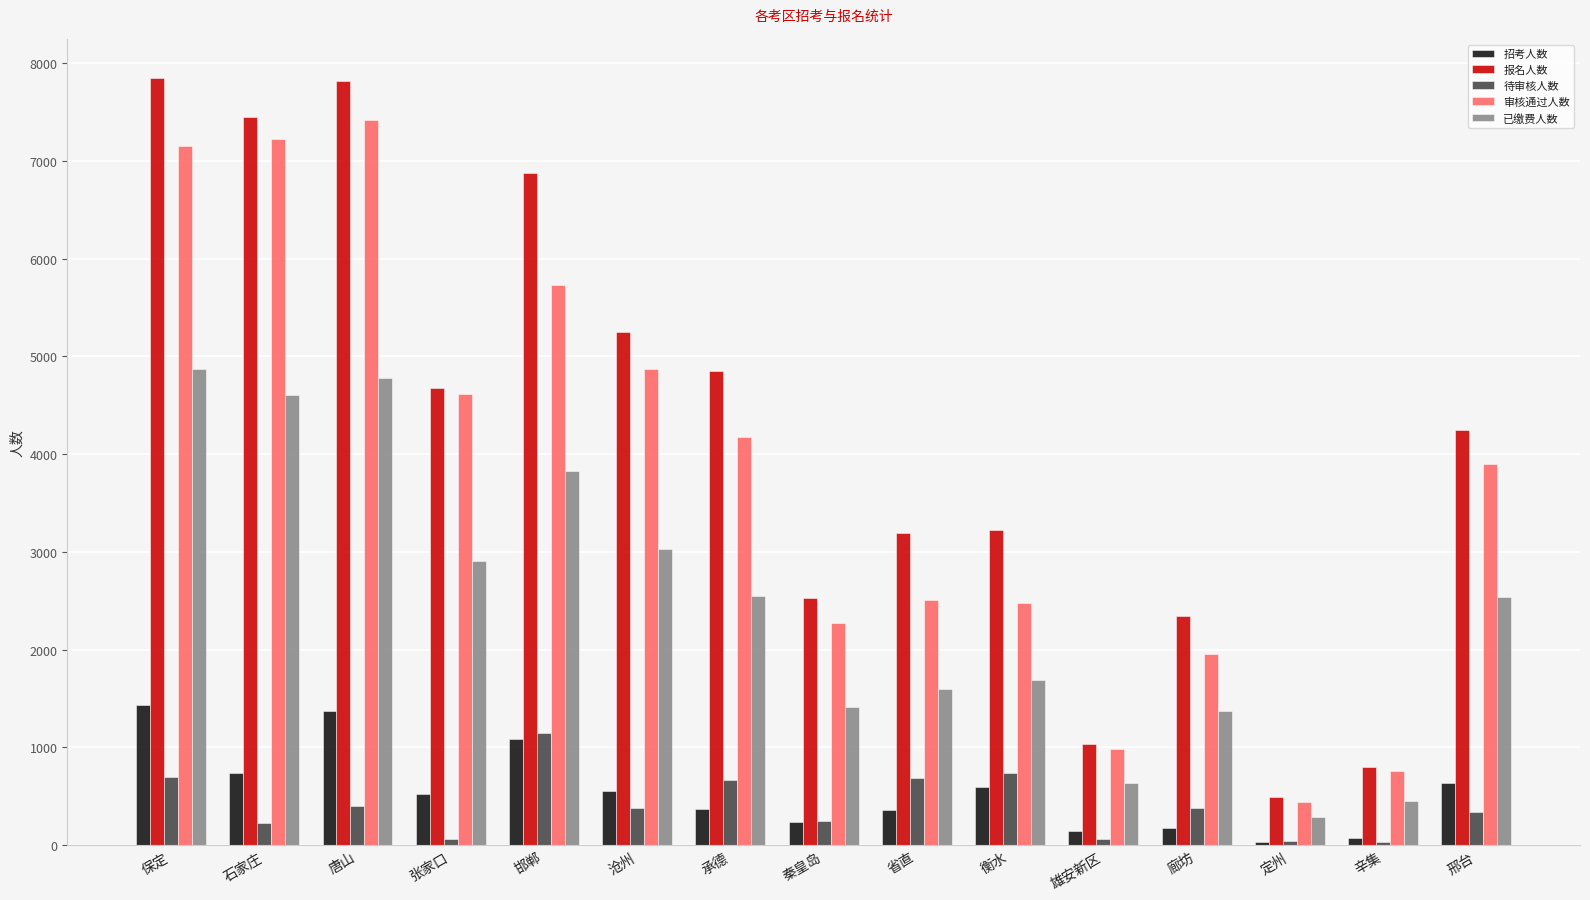

How many distinct data groups are displayed?

5